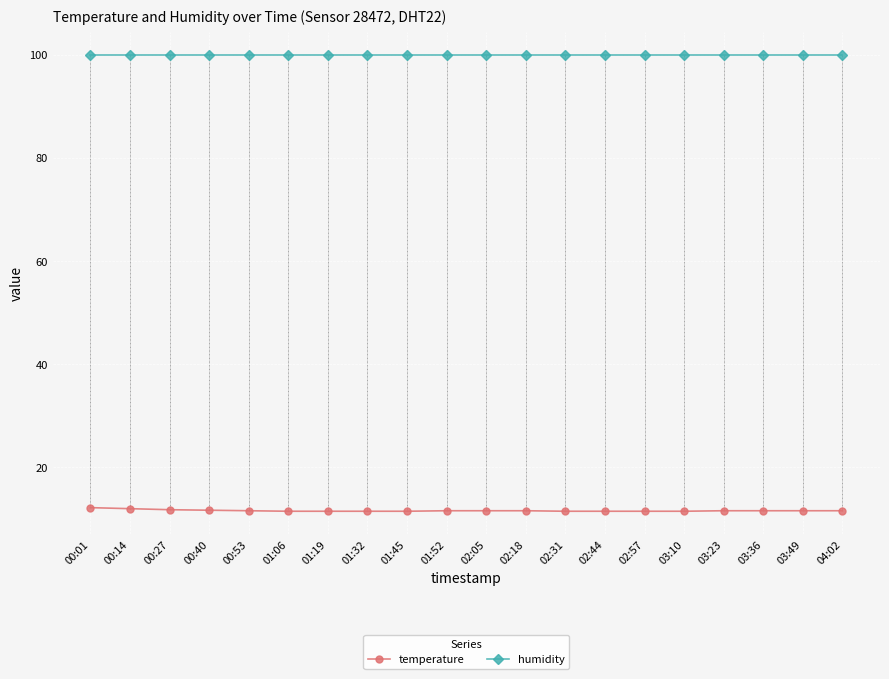

Rank the series by their average value, from highest to lowest.

humidity, temperature